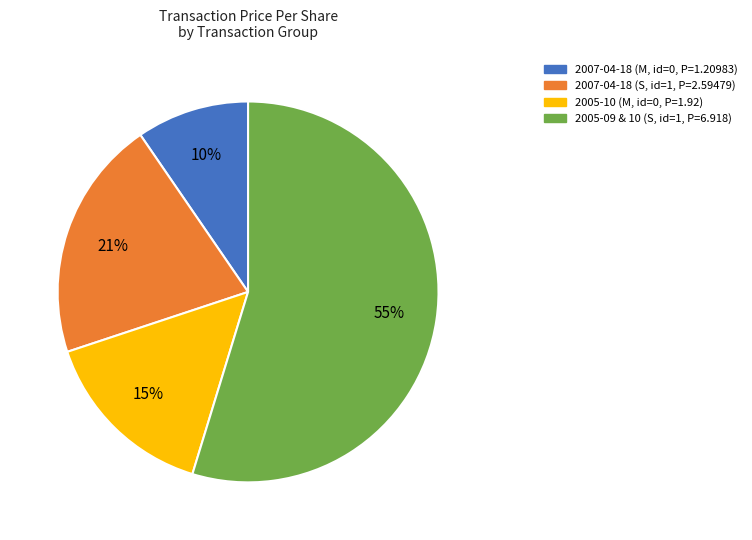

Does any single category account for the majority?

Yes